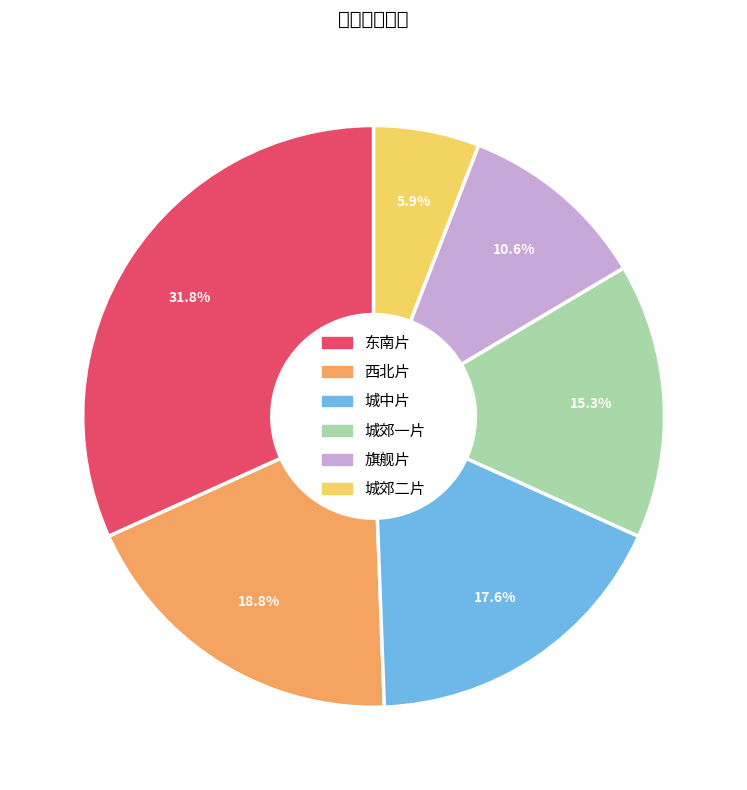

Which has a higher value, 旗舰片 or 东南片?

东南片